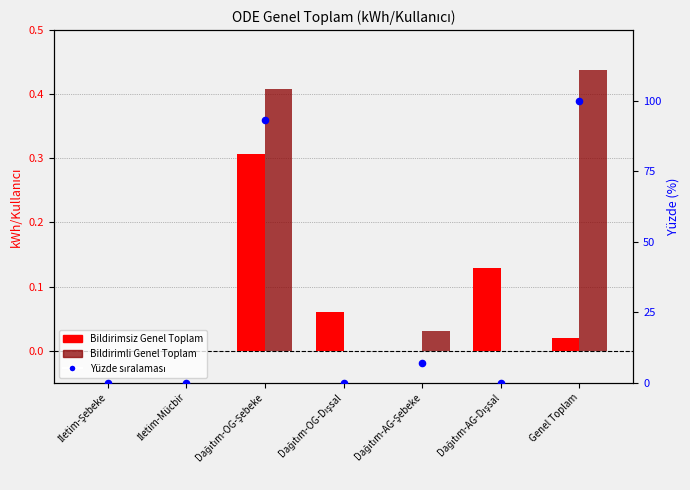

Which series has the widest spread of Y values?

Yüzde sıralama (bildirimli)